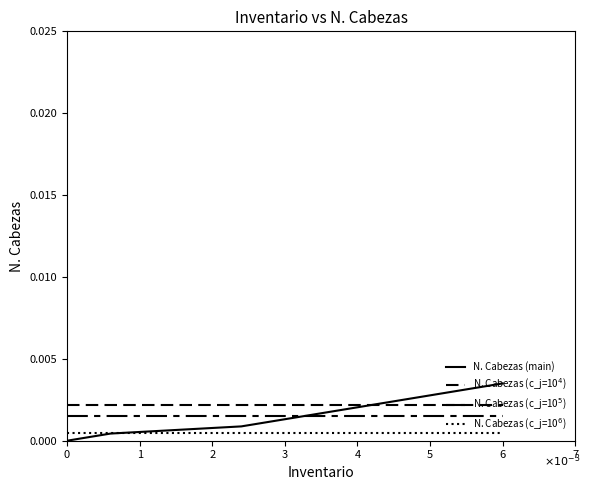

Does the chart have visible grid lines?

No